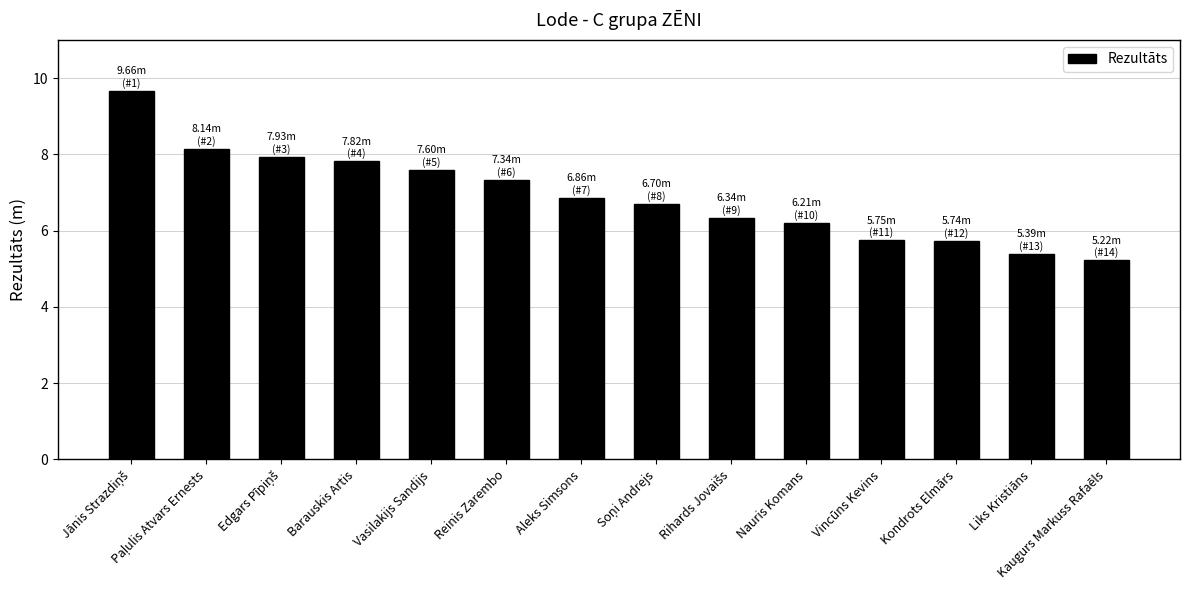

The value at Reinis Zarembo is 3.7. True or false?

False